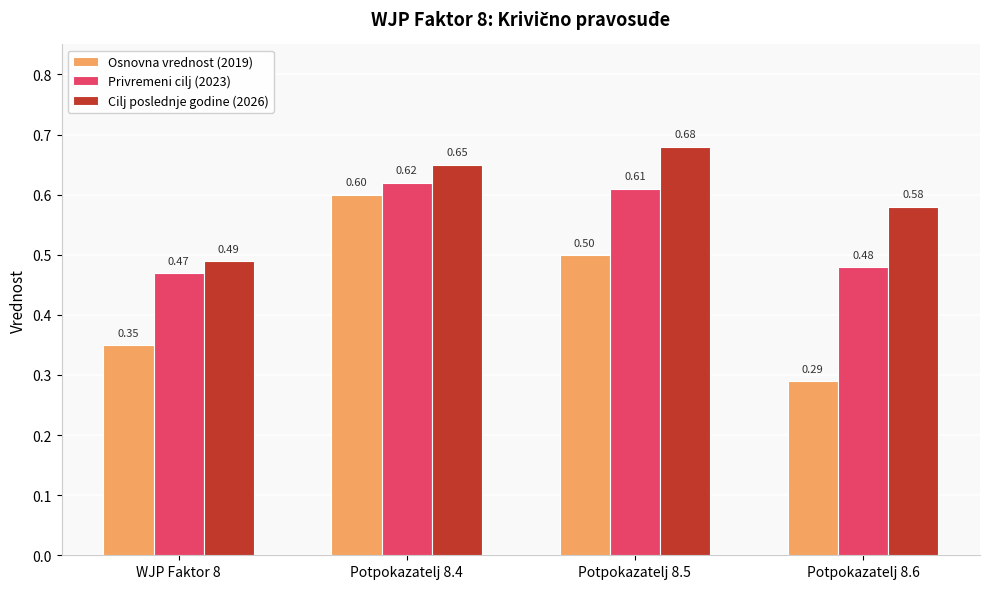

The value of Cilj poslednje godine (2026) at Potpokazatelj 8.5 is 0.2. True or false?

False